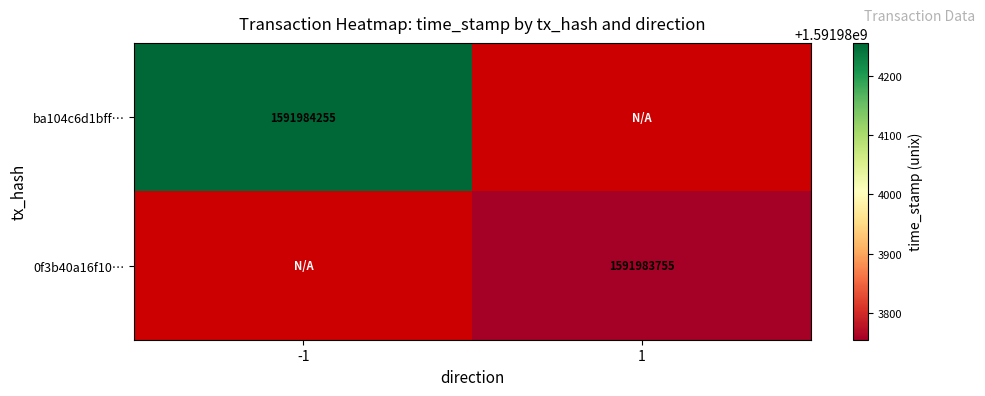

True or false: ba104c6d1bff… has a value of 1591984255 at -1.

True